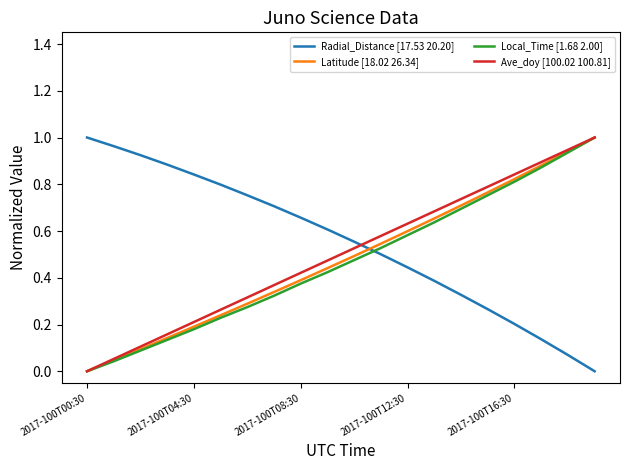

What is the sum of all Radial_Distance [17.53 20.20] values?

11.0